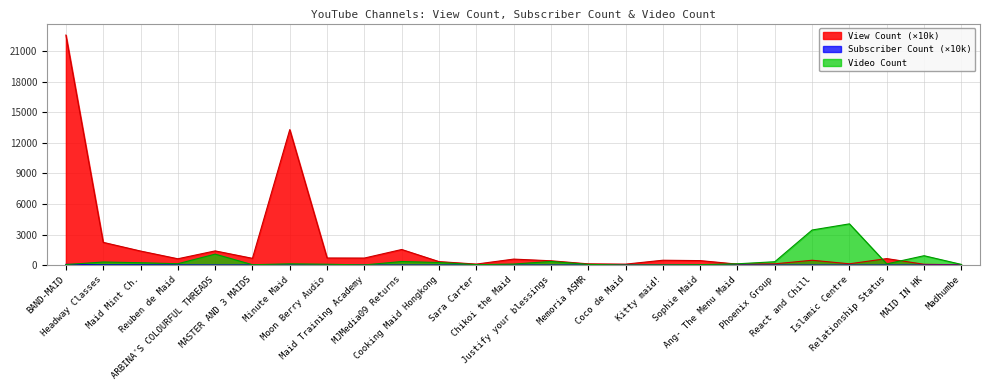

How many lines are shown in the chart?

3